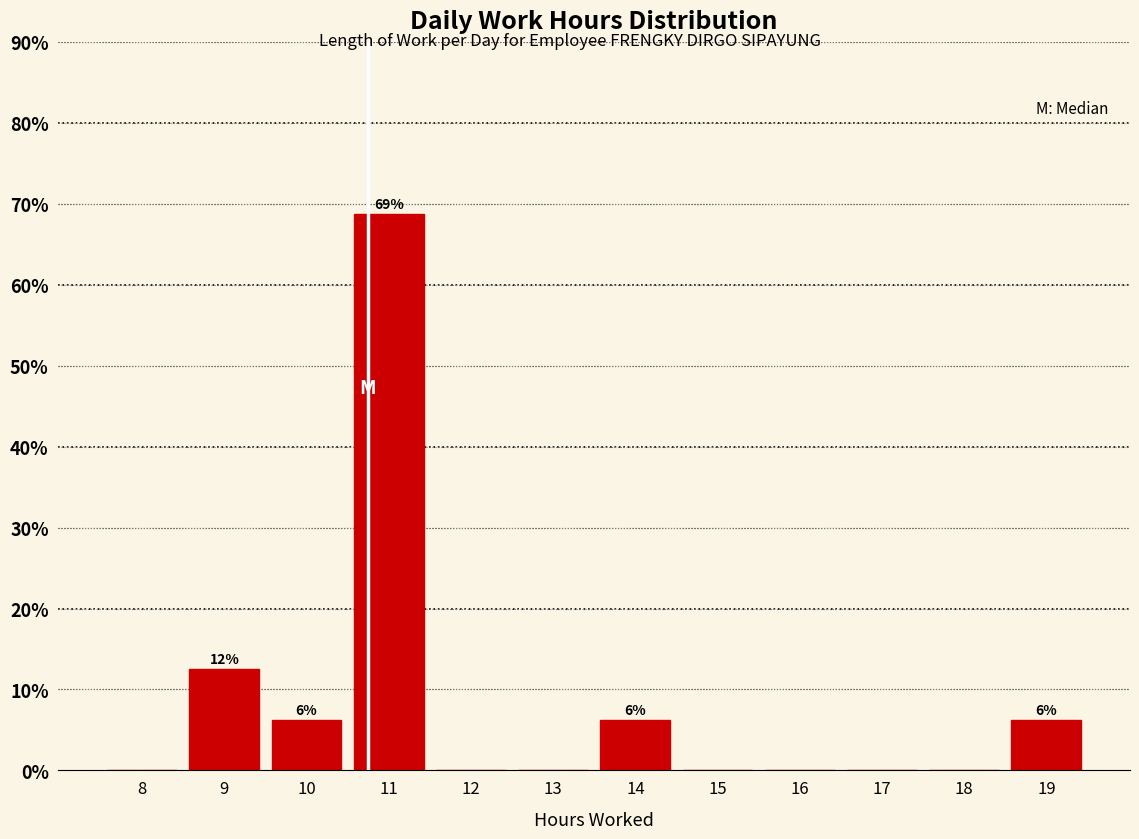

What is the sum of all values?

100.0